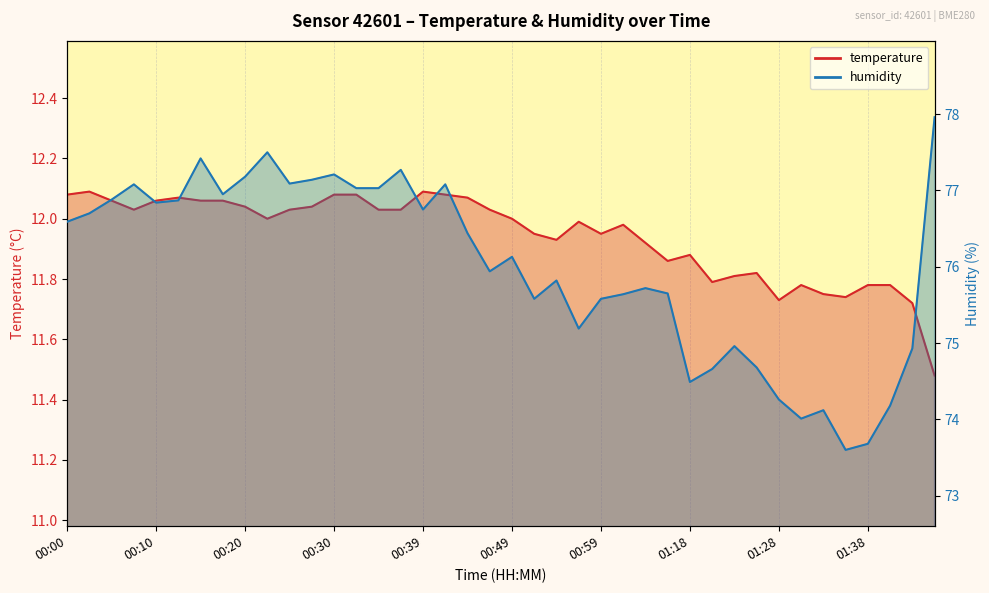

Which label corresponds to the smallest value in the chart?

01:52